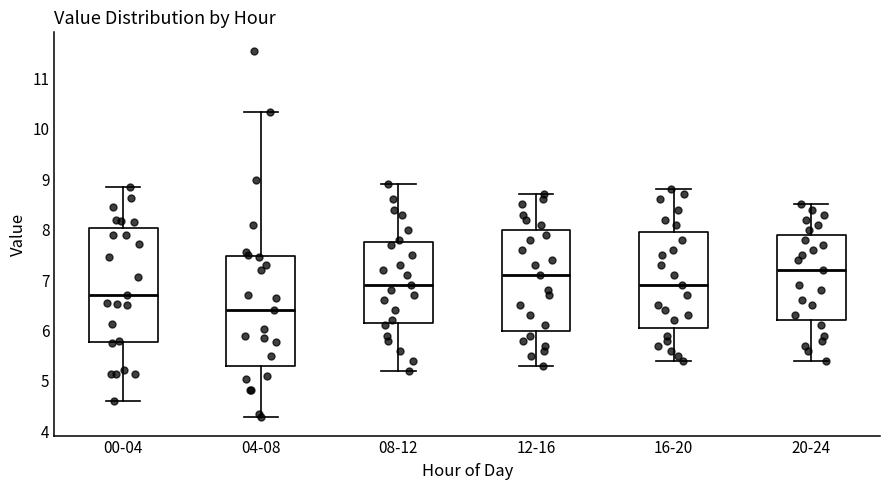

Reading left to right, read every box against the y-axis: the position of its median line, the range the box covers, and the ends of its whiskers. The values are not printed on the chart, so give them approximately, as read against the axis.

00-04: median 6.7, box 5.8 to 8.0, whiskers 4.6 to 8.9
04-08: median 6.4, box 5.3 to 7.5, whiskers 4.3 to 10.3
08-12: median 6.9, box 6.2 to 7.8, whiskers 5.2 to 8.9
12-16: median 7.1, box 6.0 to 8.0, whiskers 5.3 to 8.7
16-20: median 6.9, box 6.1 to 8.0, whiskers 5.4 to 8.8
20-24: median 7.2, box 6.2 to 7.9, whiskers 5.4 to 8.5